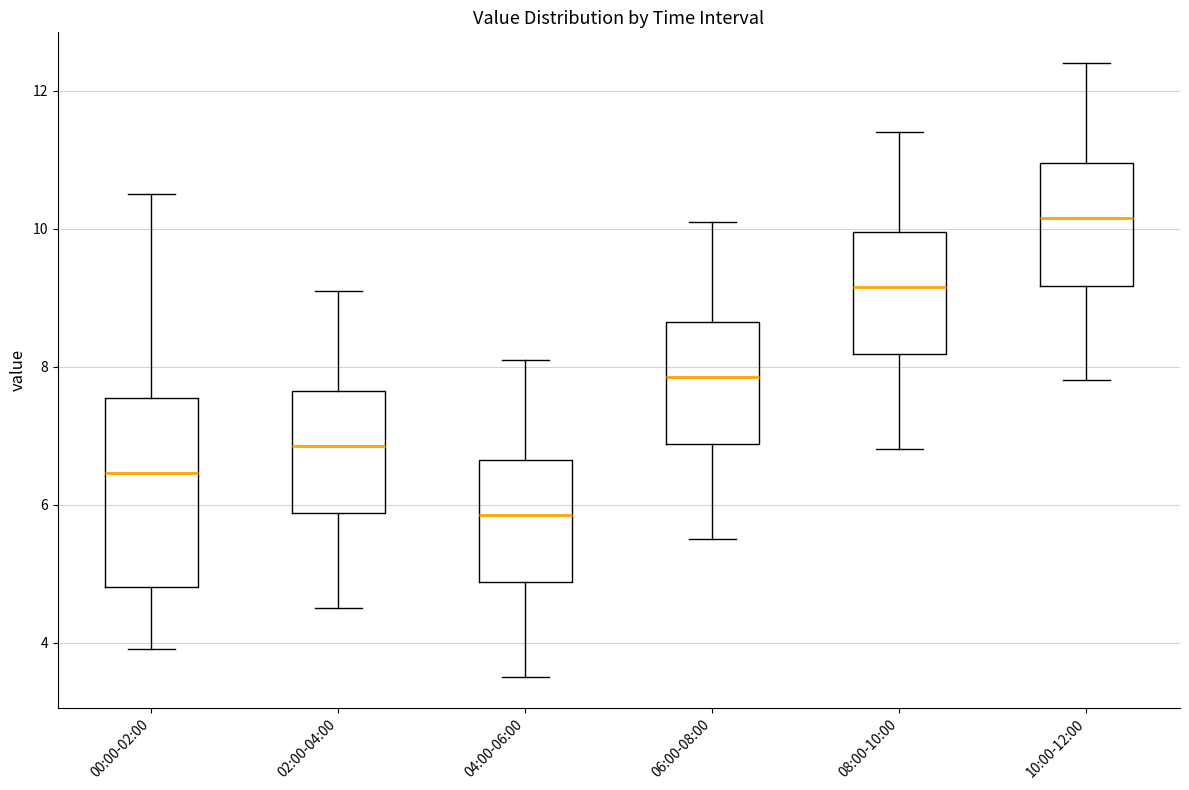

Reading left to right, read every box against the y-axis: the position of its median line, the range the box covers, and the ends of its whiskers. The values are not printed on the chart, so give them approximately, as read against the axis.

00:00-02:00: median 6.4, box 4.8 to 7.6, whiskers 4.0 to 10.6
02:00-04:00: median 6.8, box 5.8 to 7.6, whiskers 4.6 to 9.2
04:00-06:00: median 5.8, box 4.8 to 6.6, whiskers 3.6 to 8.2
06:00-08:00: median 7.8, box 6.8 to 8.6, whiskers 5.6 to 10.2
08:00-10:00: median 9.2, box 8.2 to 10.0, whiskers 6.8 to 11.4
10:00-12:00: median 10.2, box 9.2 to 11.0, whiskers 7.8 to 12.4